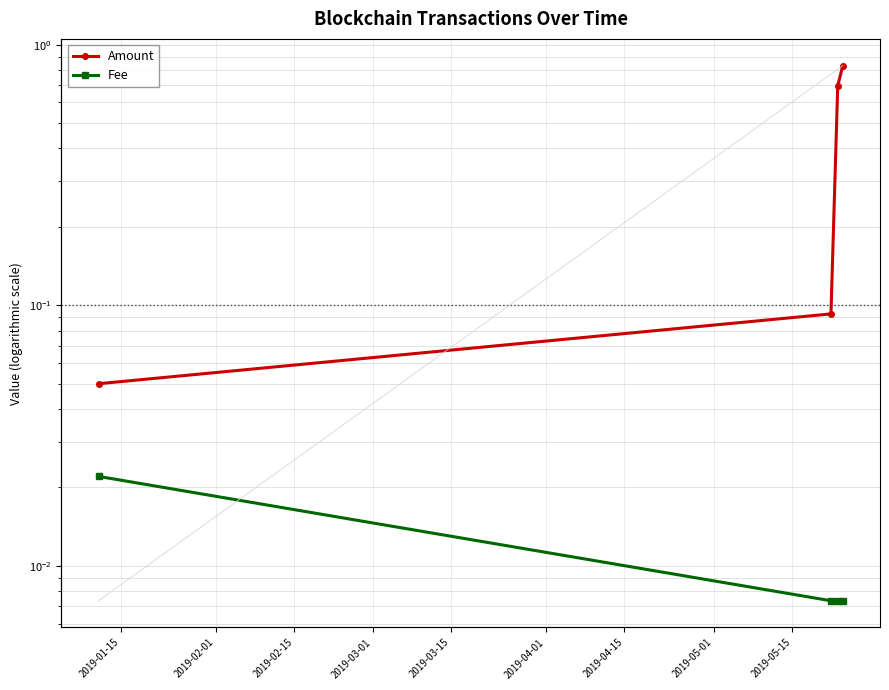

What are all the series names shown in the legend?

Amount, Fee